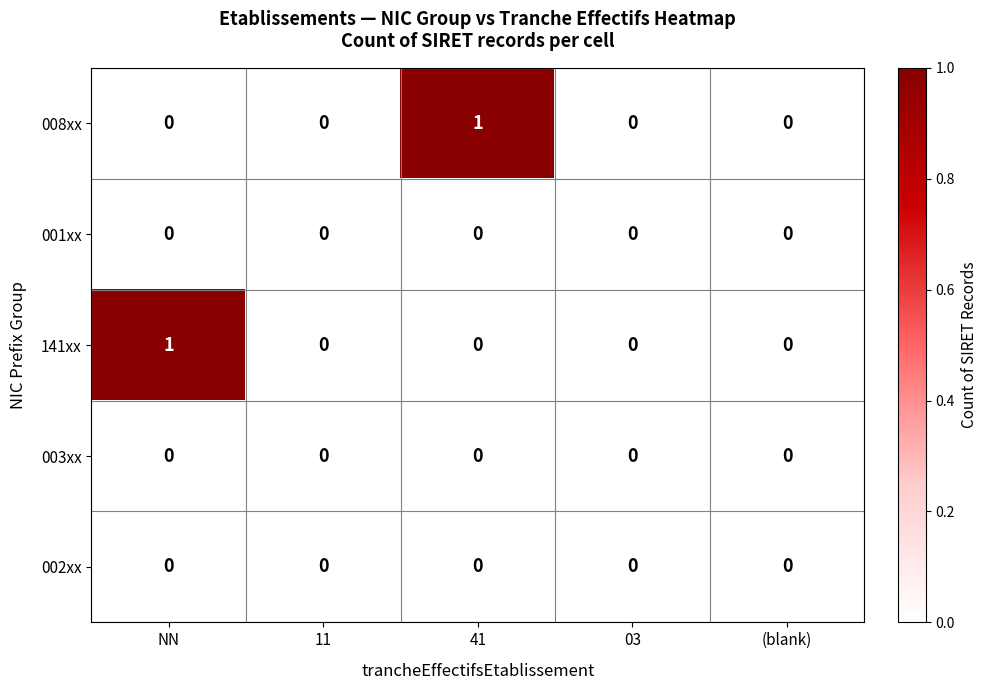

The value of 141xx at 11 is -1. True or false?

False